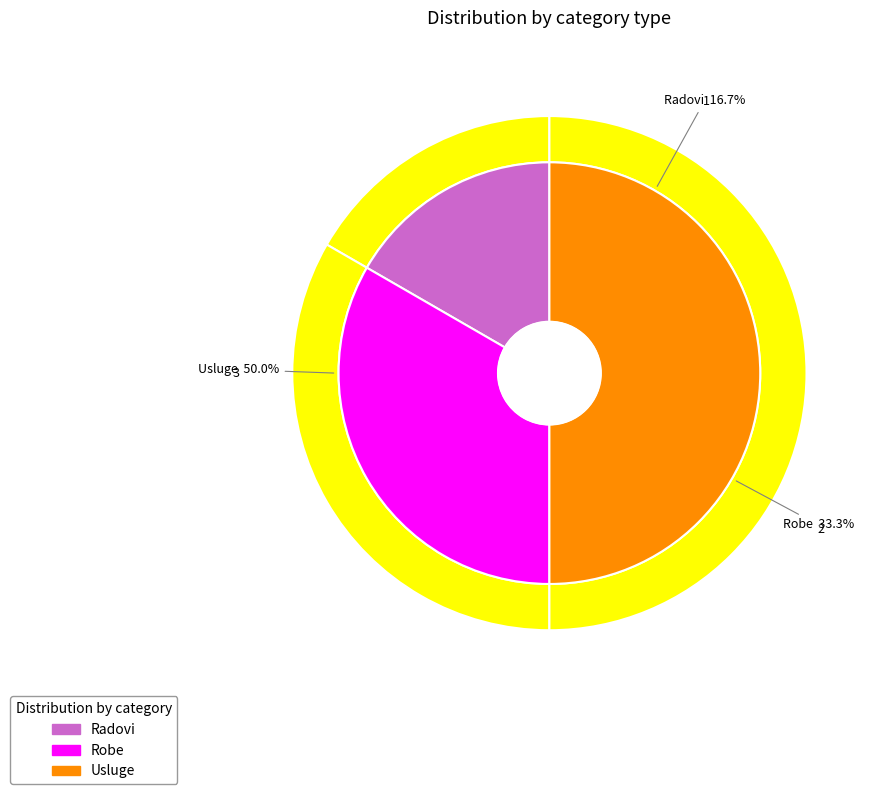

Combined, what portion of the pie is Usluge and Robe?

83.3%